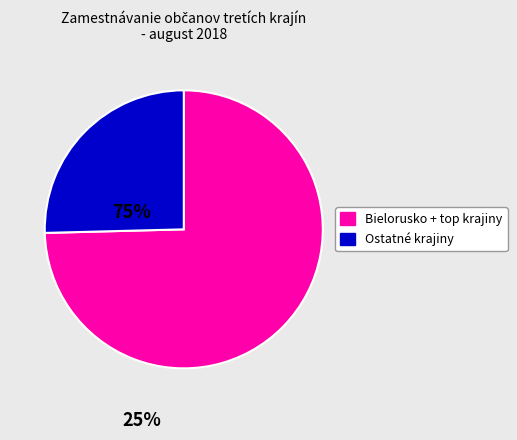

Does any single category account for the majority?

Yes